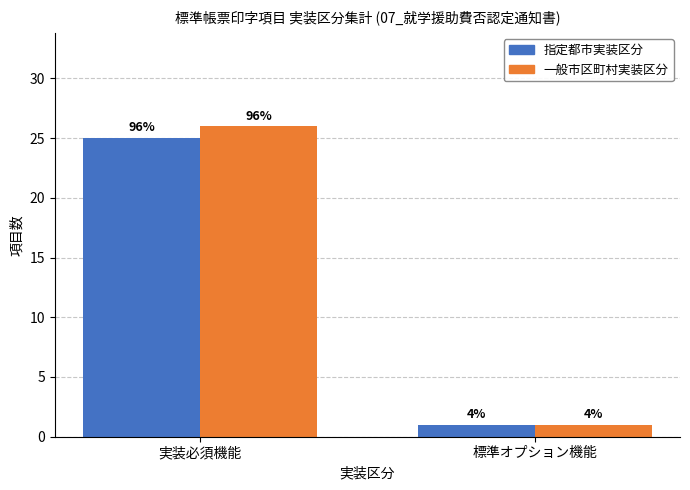

What are all the series names shown in the legend?

指定都市実装区分, 一般市区町村実装区分